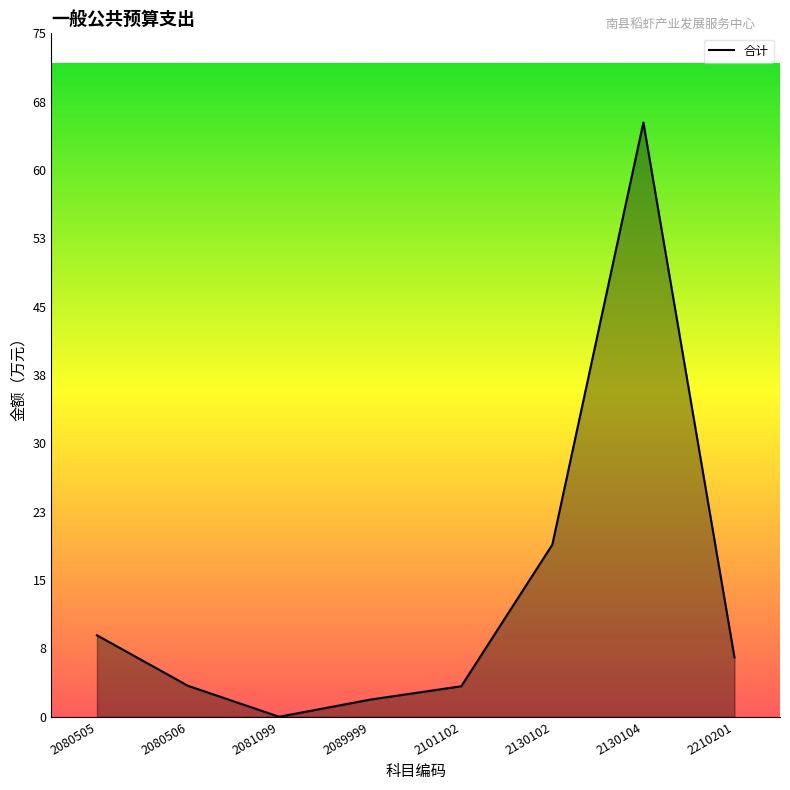

At which category does the data reach its first local peak?

2130104